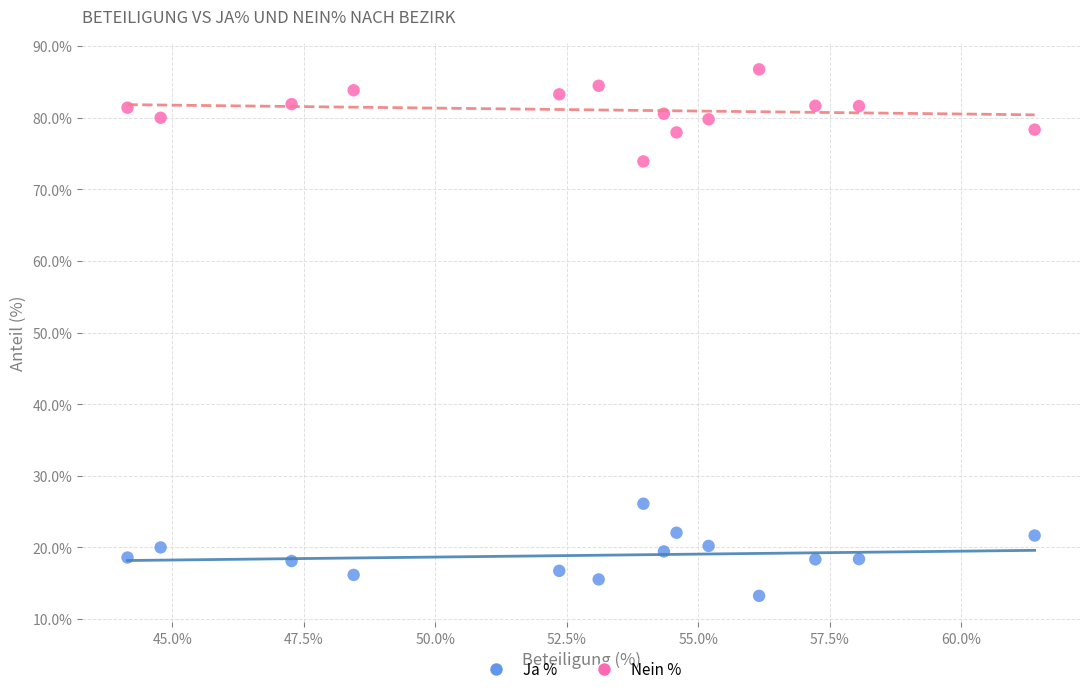

Which series contains the highest Y value?

Nein %